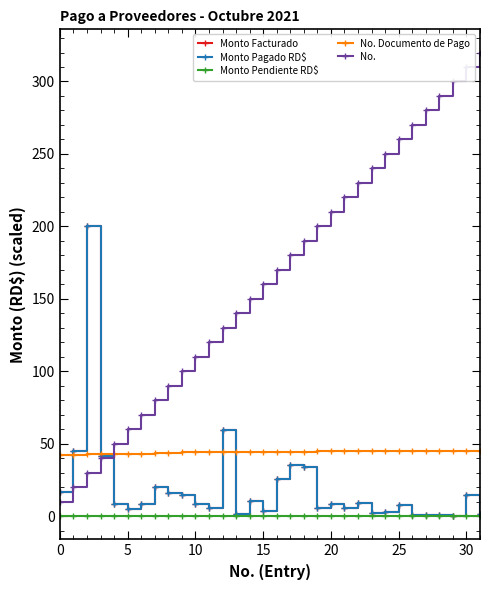

Reading right to left, what are all the values shown in this chart?

Monto Facturado: 1.7	14.9	0.5	0.7	0.6	0.8	7.6	2.7	2.4	9.0	5.6	8.2	5.6	34.2	35.6	25.9	3.3	10.3	1.4	59.6	5.3	8.7	14.8	15.9	20.0	8.5	4.6	8.5	41.3	200.0	44.9	16.9
Monto Pagado RD$: 1.7	14.9	0.5	0.7	0.6	0.8	7.6	2.7	2.4	9.0	5.6	8.2	5.6	34.2	35.6	25.9	3.3	10.3	1.4	59.6	5.3	8.7	14.8	15.9	20.0	8.5	4.6	8.5	41.3	200.0	44.9	16.9
Monto Pendiente RD$: 0.0	0.0	0.0	0.0	0.0	0.0	0.0	0.0	0.0	0.0	0.0	0.0	0.0	0.0	0.0	0.0	0.0	0.0	0.0	0.0	0.0	0.0	0.0	0.0	0.0	0.0	0.0	0.0	0.0	0.0	0.0	0.0
No. Documento de Pago: 45.1	45.1	45.1	45.1	45.1	45.1	45.1	44.8	44.8	44.8	44.7	44.7	44.7	44.6	44.6	44.5	44.5	44.5	44.5	44.4	44.4	44.4	44.2	43.5	43.3	43.2	43.1	43.1	42.9	42.7	42.4	42.0
No.: 320.0	310.0	300.0	290.0	280.0	270.0	260.0	250.0	240.0	230.0	220.0	210.0	200.0	190.0	180.0	170.0	160.0	150.0	140.0	130.0	120.0	110.0	100.0	90.0	80.0	70.0	60.0	50.0	40.0	30.0	20.0	10.0